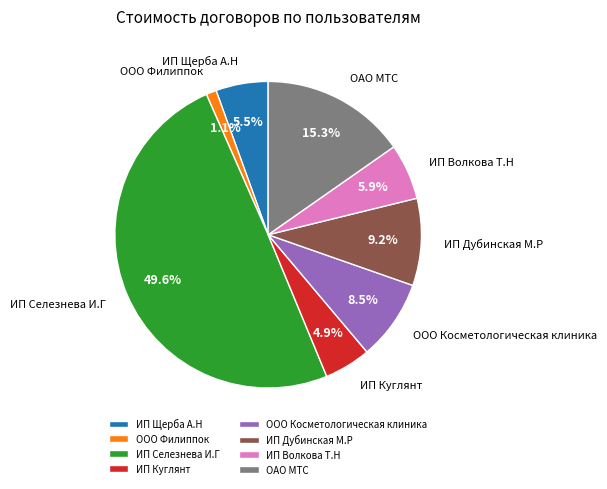

The ООО Филиппок slice represents 9% of the pie. True or false?

False